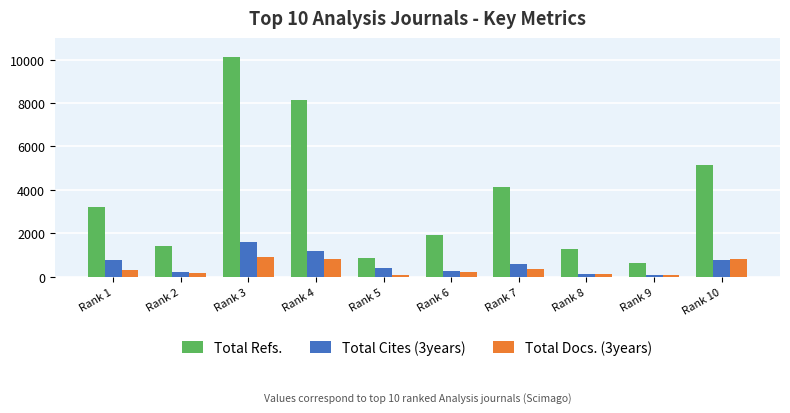

At which label is Total Refs. closest to 5374?

Rank 10